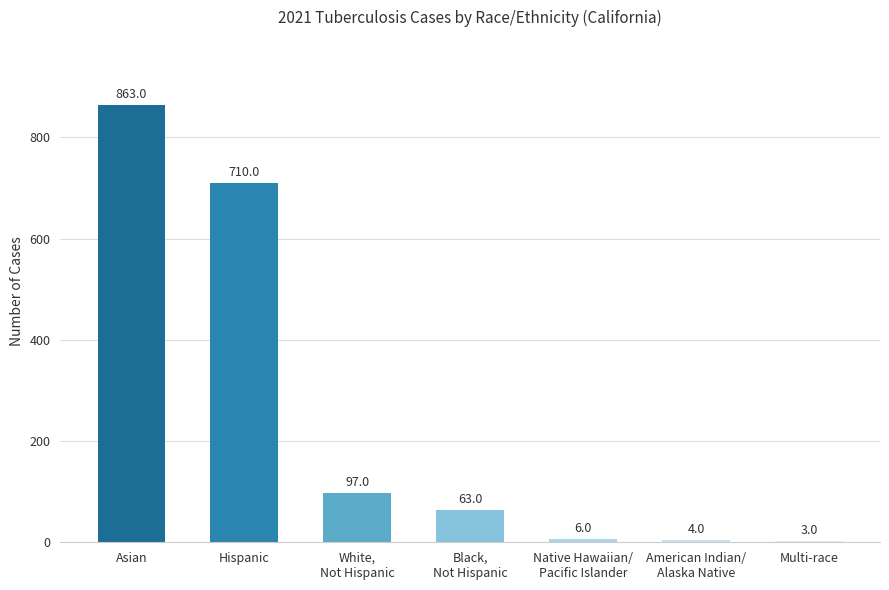

What is the difference between the maximum and second lowest values?

859